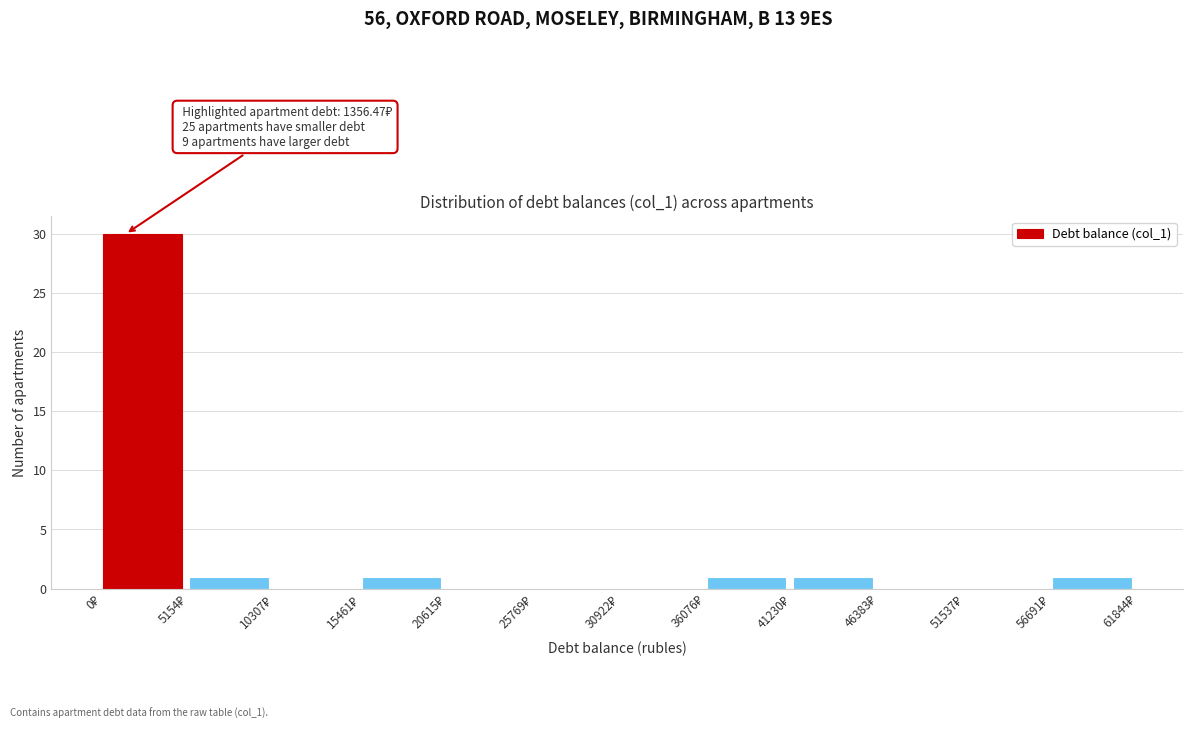

Which range on the x-axis has the tallest bar?

0 to 5000